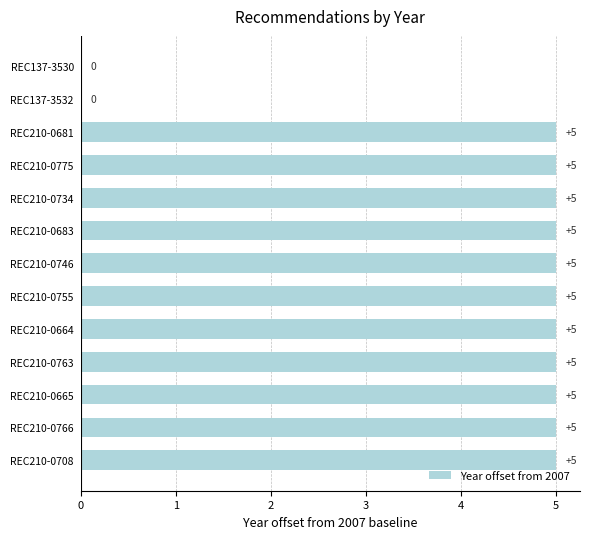

Read the value at REC210-0766.

5